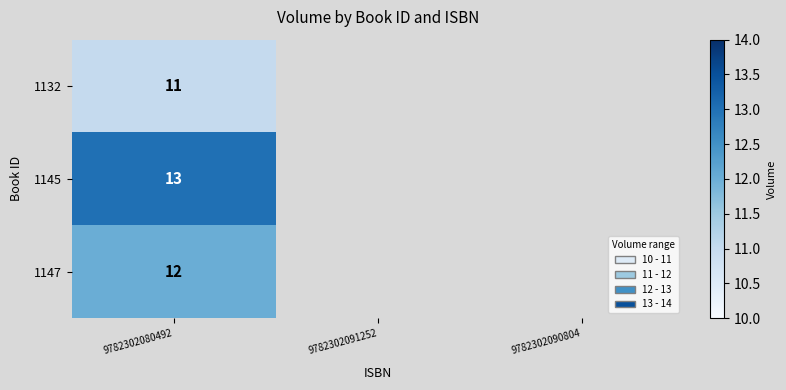

Which has a higher value, 9782302091252 or 9782302090804?

9782302090804